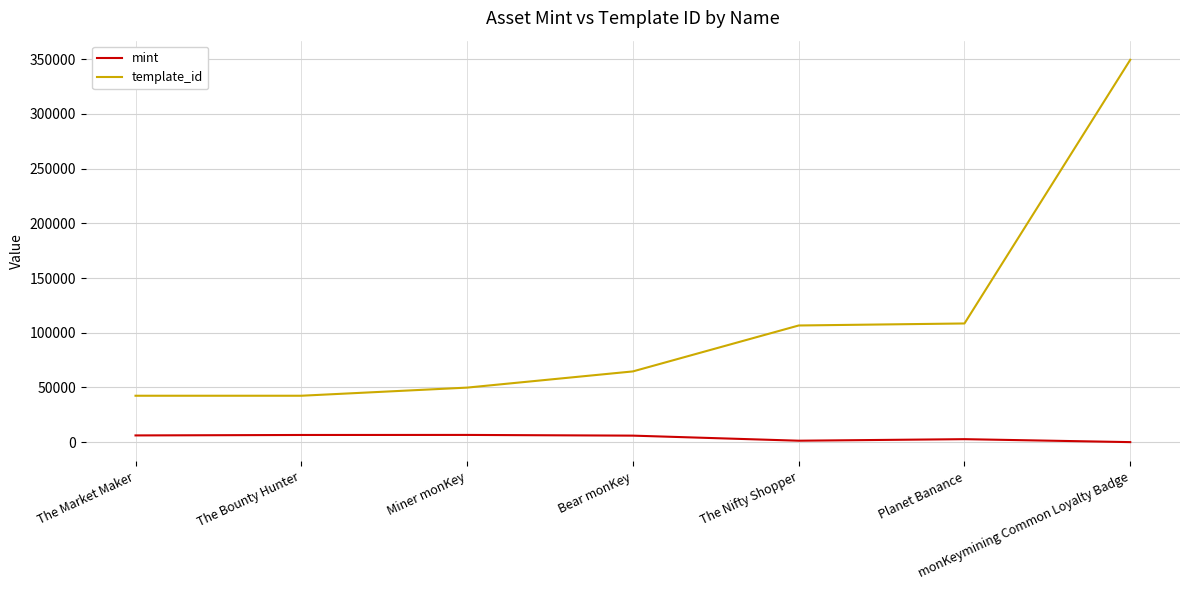

What is the sum of the template_id values at The Nifty Shopper and monKeymining Common Loyalty Badge?

456163